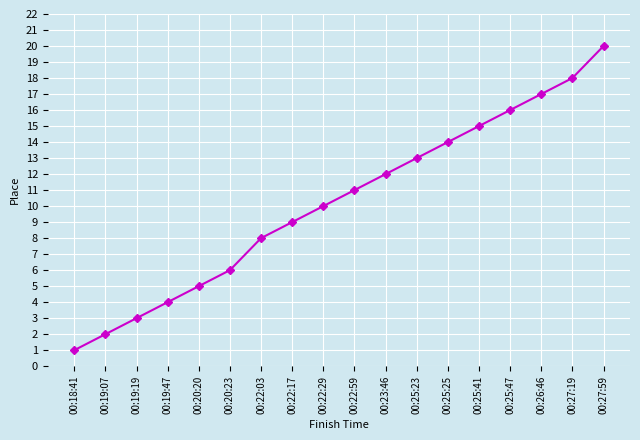

Reading left to right, list all the values displayed in this chart.

1	2	3	4	5	6	8	9	10	11	12	13	14	15	16	17	18	20